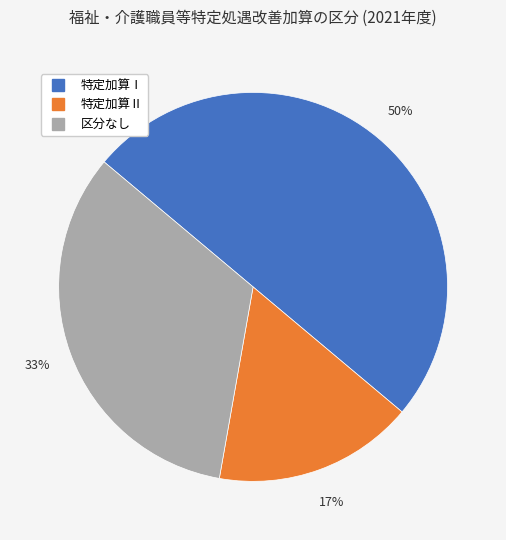

Do 特定加算Ⅰ and 特定加算Ⅱ together represent more than half of the pie?

Yes